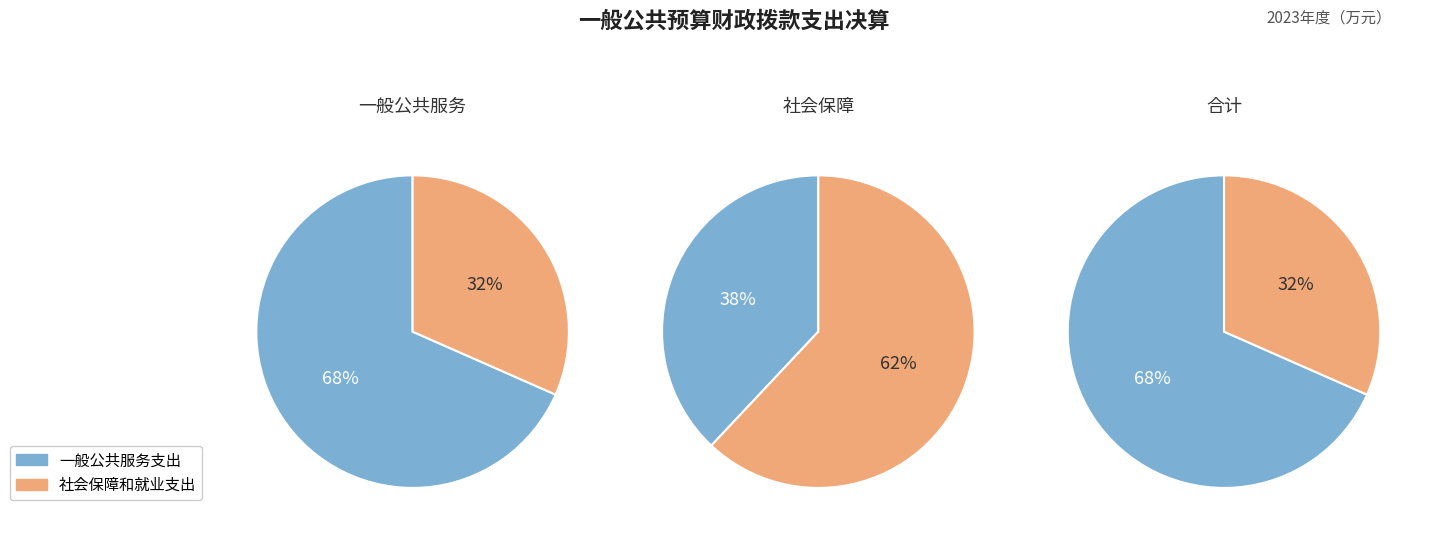

What is the largest slice in the pie chart?

一般公共服务支出